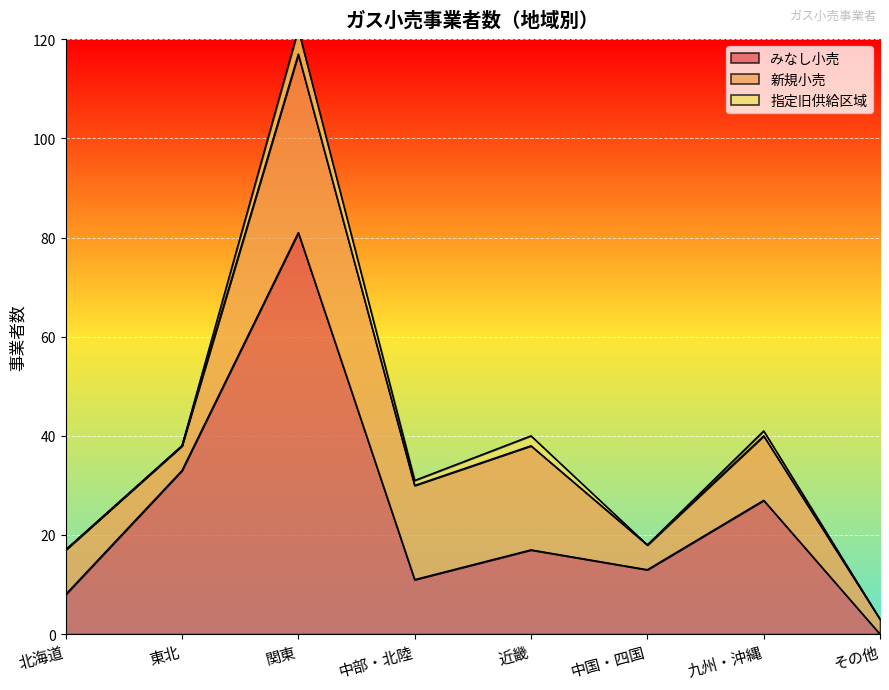

How many data points in みなし小売 are less than 17?

4